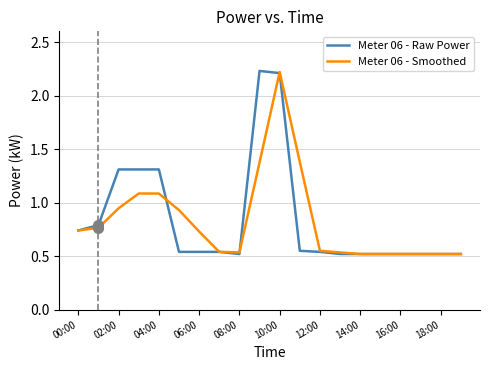

Count the number of data series in this chart.

2